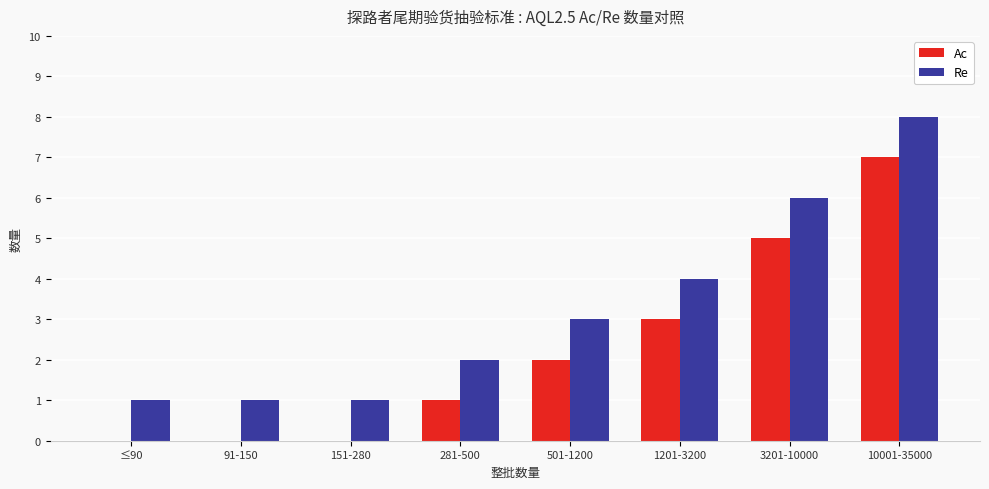

What is the average value of the Re series?

3